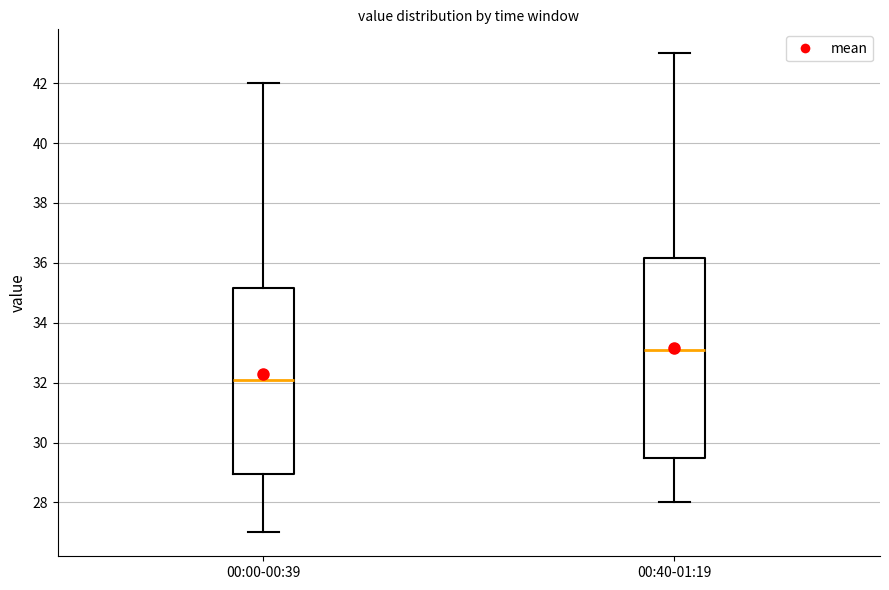

Where does the upper whisker of the box for 00:00-00:39 end on the y-axis? The values are not printed on the chart, so give them approximately, as read against the axis.

42.0